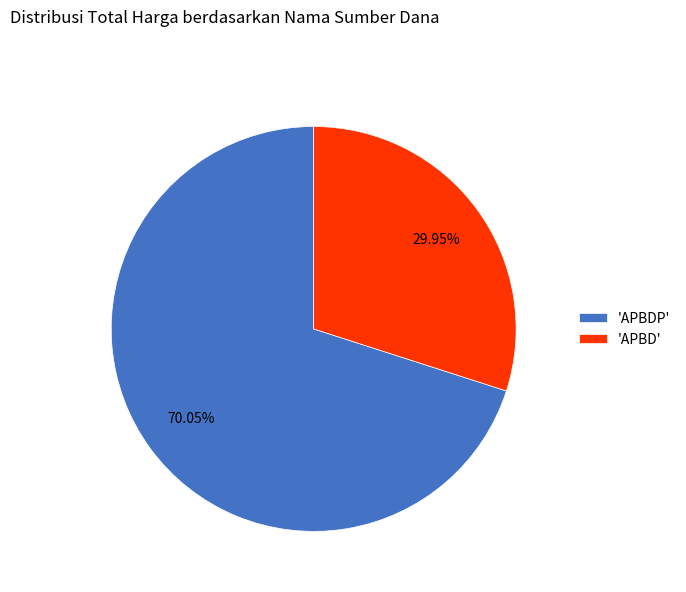

Is the sum of 'APBD' and 'APBDP' greater than half?

Yes